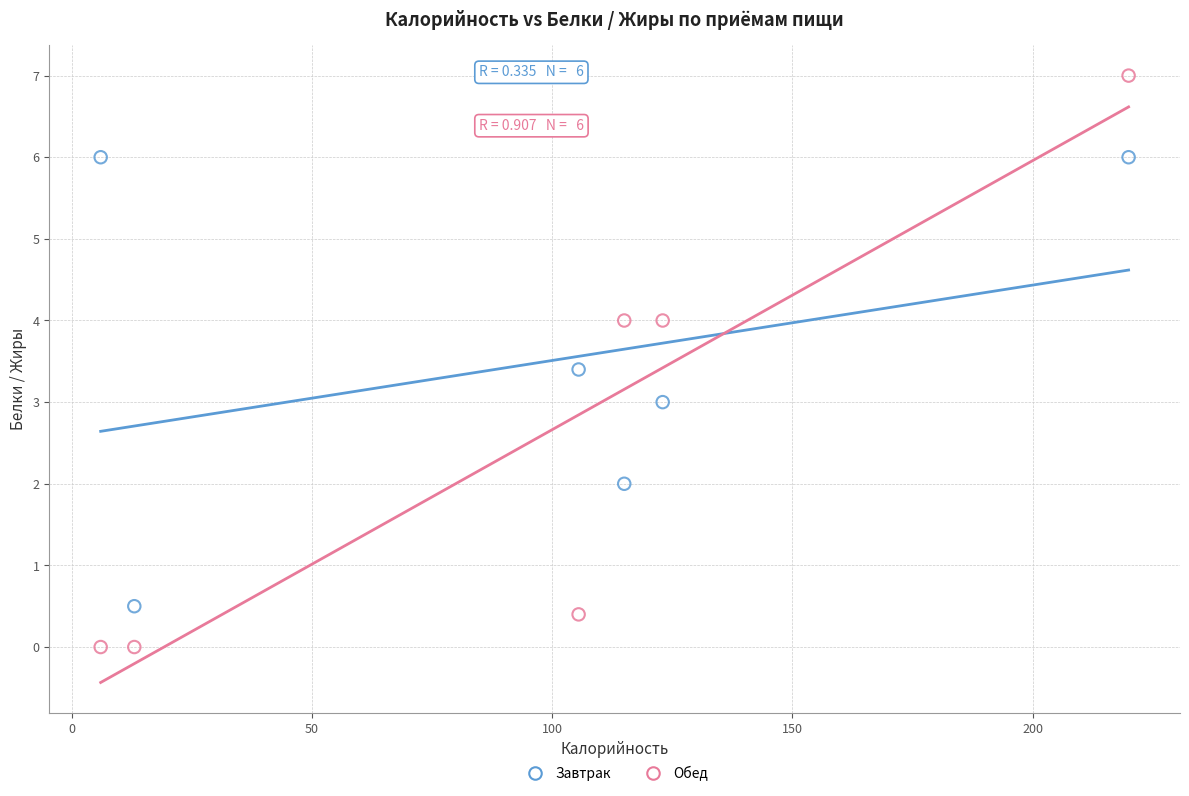

Which series reaches the minimum Y coordinate?

Обед